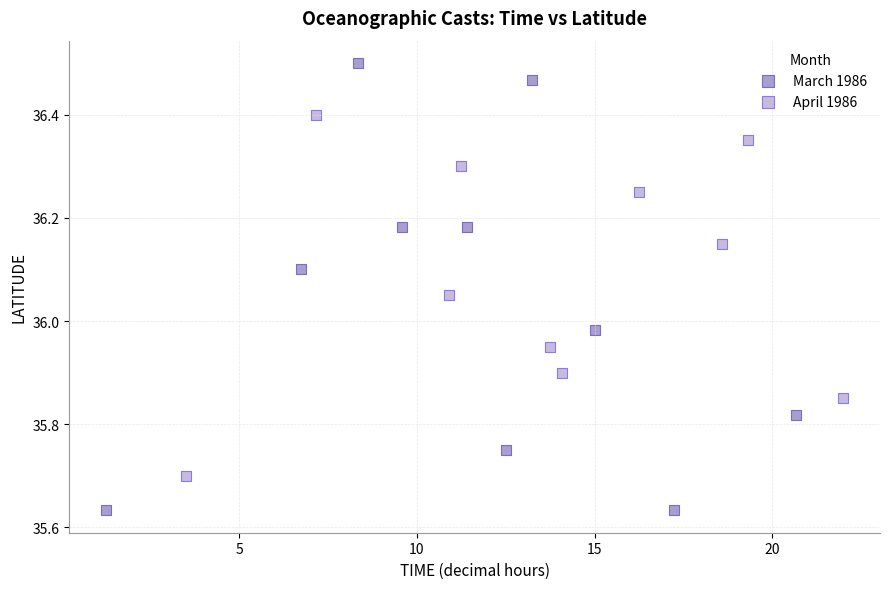

Which series reaches the maximum Y coordinate?

March 1986